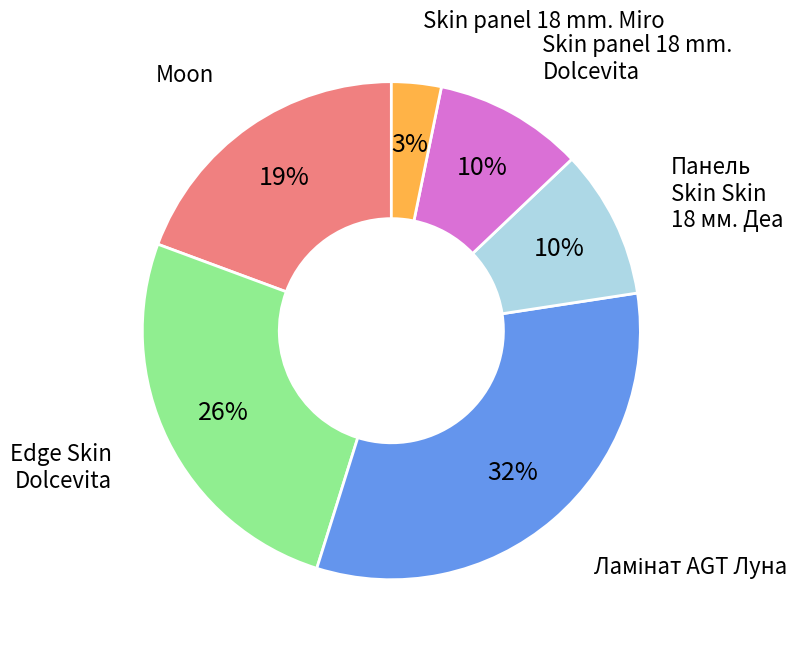

Is there a majority slice in this chart?

No